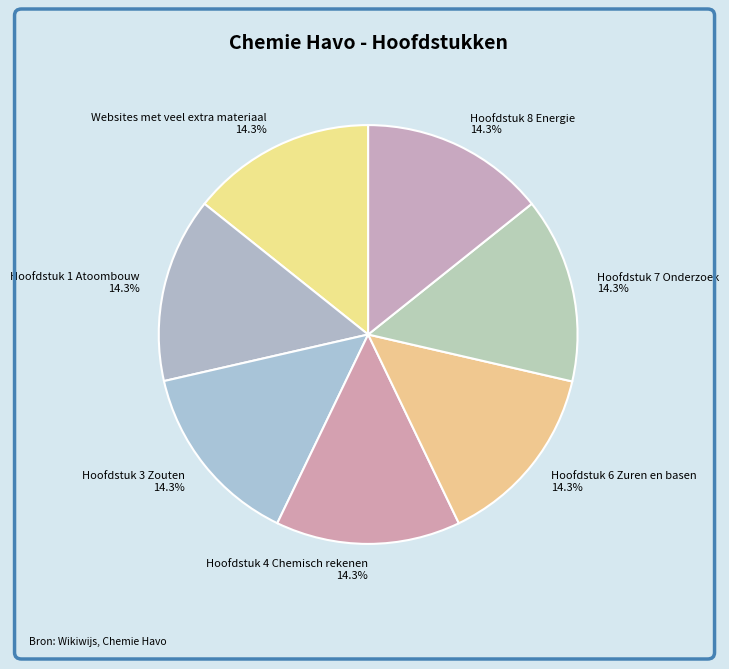

What percentage is the Hoofdstuk 8 Energie slice, to the nearest percent?

14%